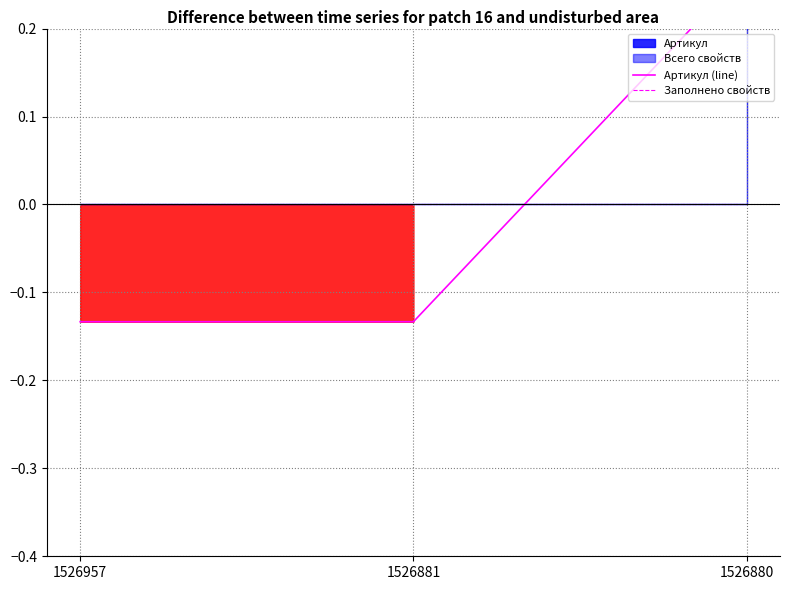

At how many categories does at least one series exceed 0?

1